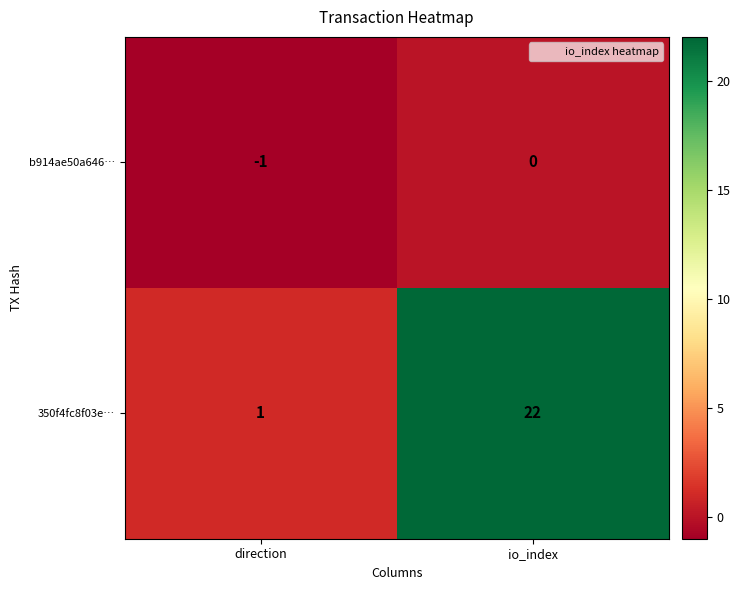

Reading right to left, extract all data points from this chart.

b914ae50a646…: 0	-1
350f4fc8f03e…: 22	1